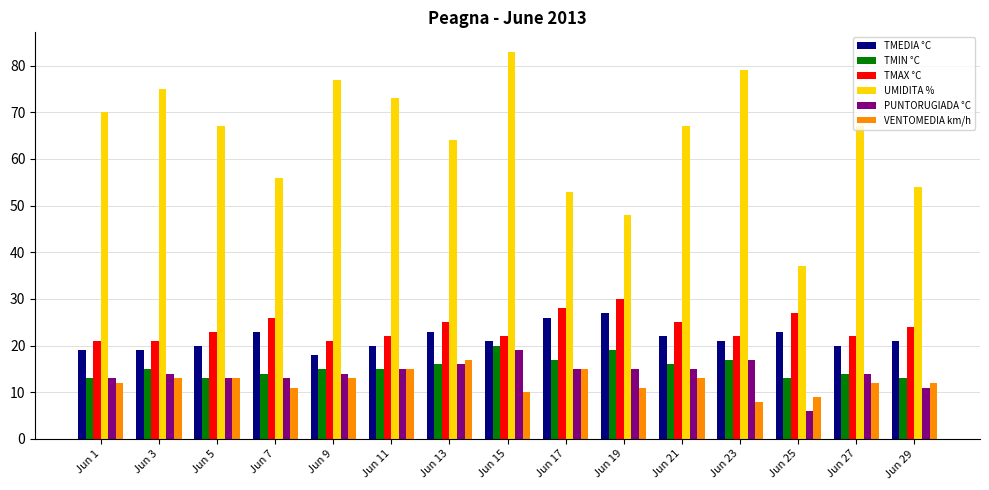

Reading left to right, list all the values displayed in this chart.

TMEDIA °C: 19	19	20	23	18	20	23	21	26	27	22	21	23	20	21
TMIN °C: 13	15	13	14	15	15	16	20	17	19	16	17	13	14	13
TMAX °C: 21	21	23	26	21	22	25	22	28	30	25	22	27	22	24
UMIDITA %: 70	75	67	56	77	73	64	83	53	48	67	79	37	67	54
PUNTORUGIADA °C: 13	14	13	13	14	15	16	19	15	15	15	17	6	14	11
VENTOMEDIA km/h: 12	13	13	11	13	15	17	10	15	11	13	8	9	12	12